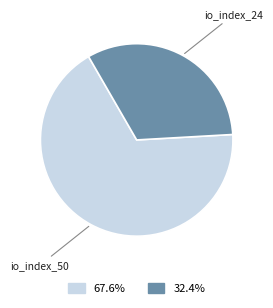

Is it true that io_index_24 is 41% of the pie?

False